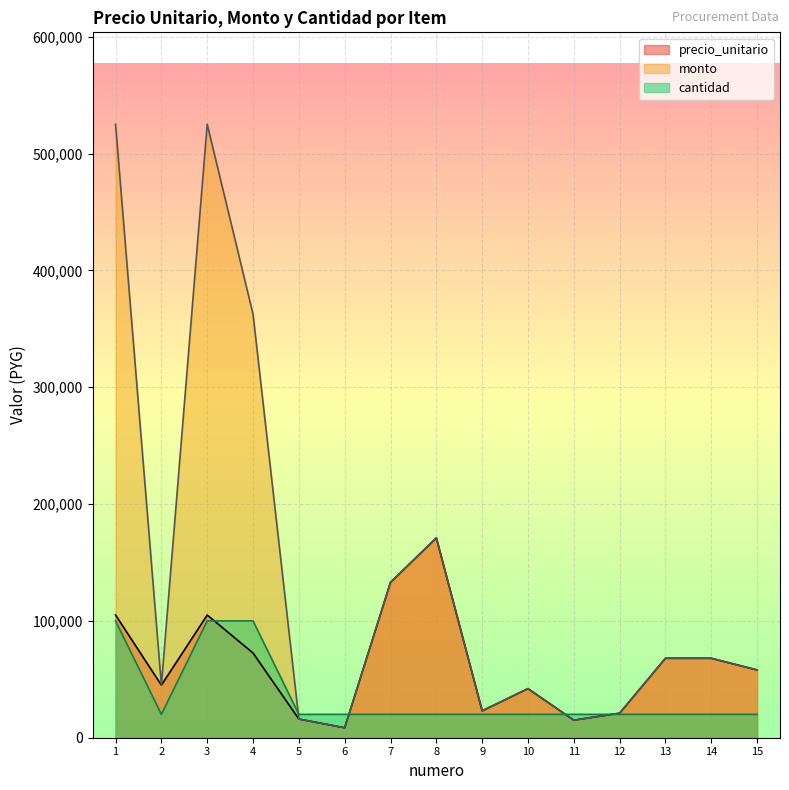

Rank the series at 1 from lowest to highest value.

cantidad, precio_unitario, monto